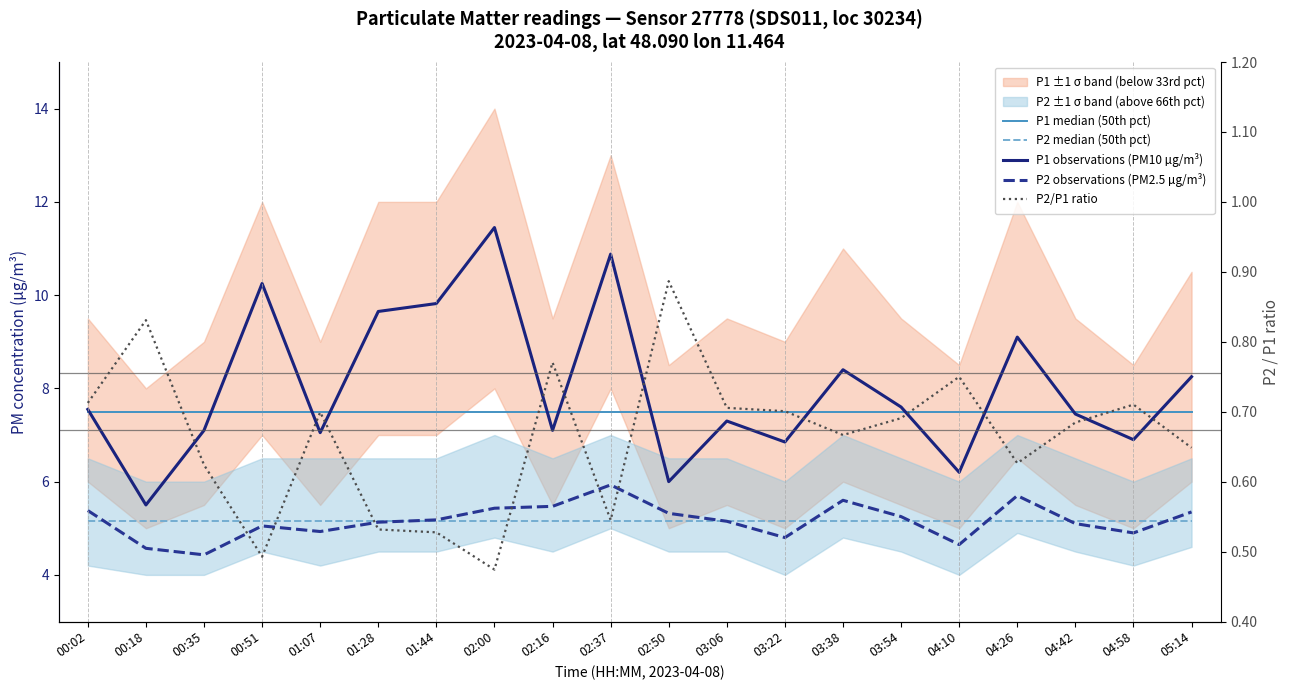

Is it true that P1 observations (PM10 µg/m³) equals 4.6 at 00:02?

False